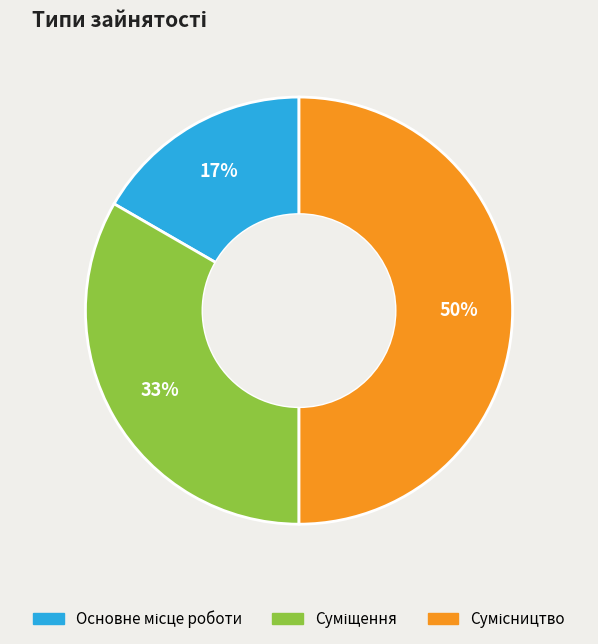

To the nearest percent, what is the difference between the largest and smallest slice percentages?

33%